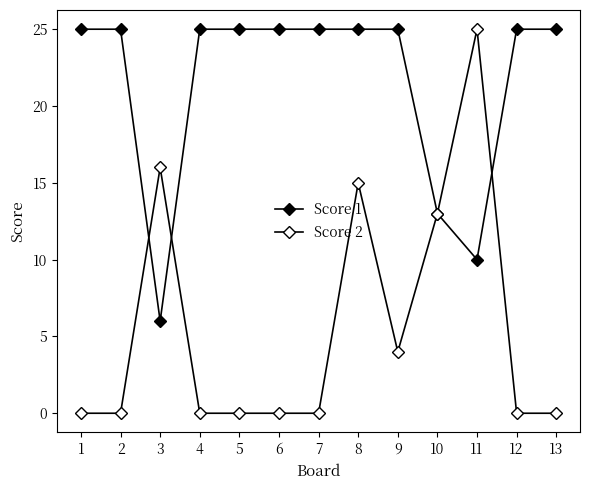

In Score 2, how many points are higher than both neighbors (excluding endpoints)?

3